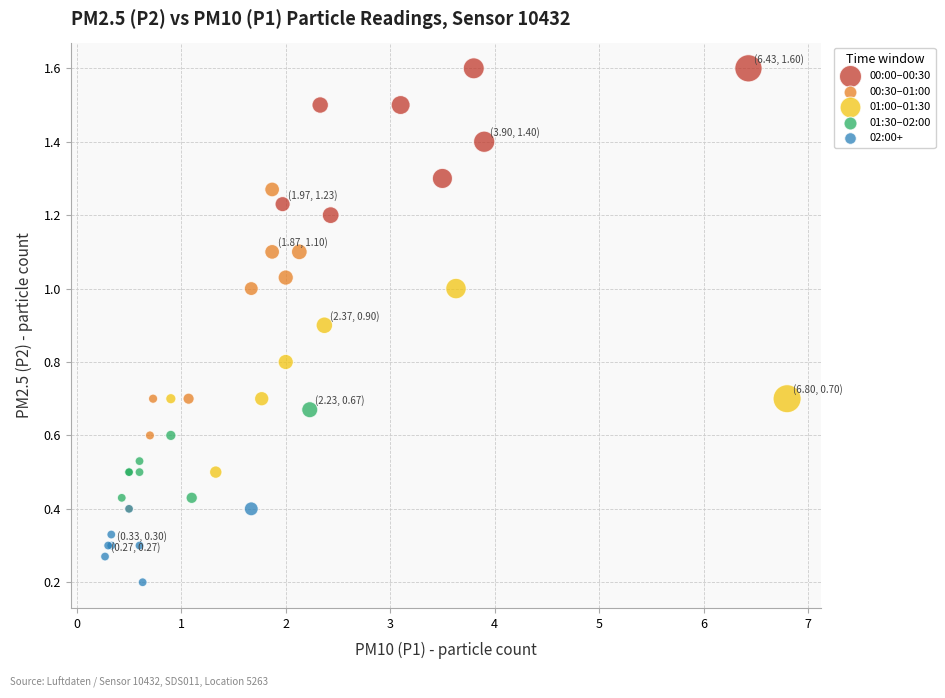

What are all the series names shown in the legend?

00:00–00:30, 00:30–01:00, 01:00–01:30, 01:30–02:00, 02:00+